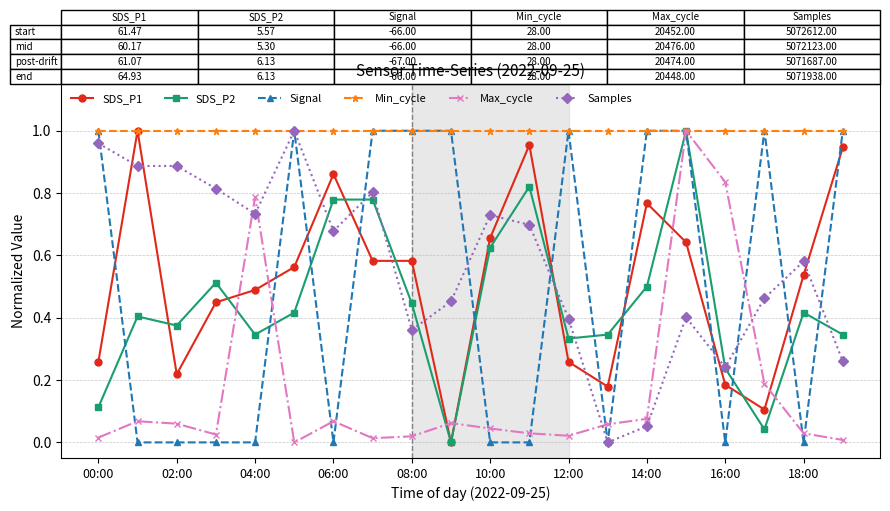

Which series has the largest total across all categories?

Min_cycle